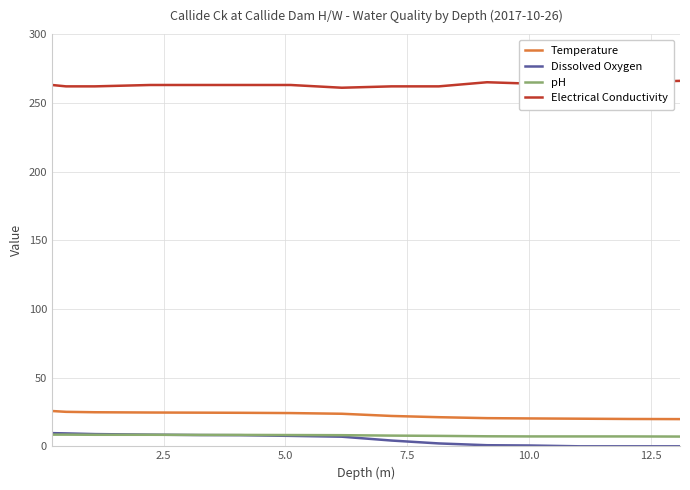

True or false: pH and Temperature cross at least once.

False